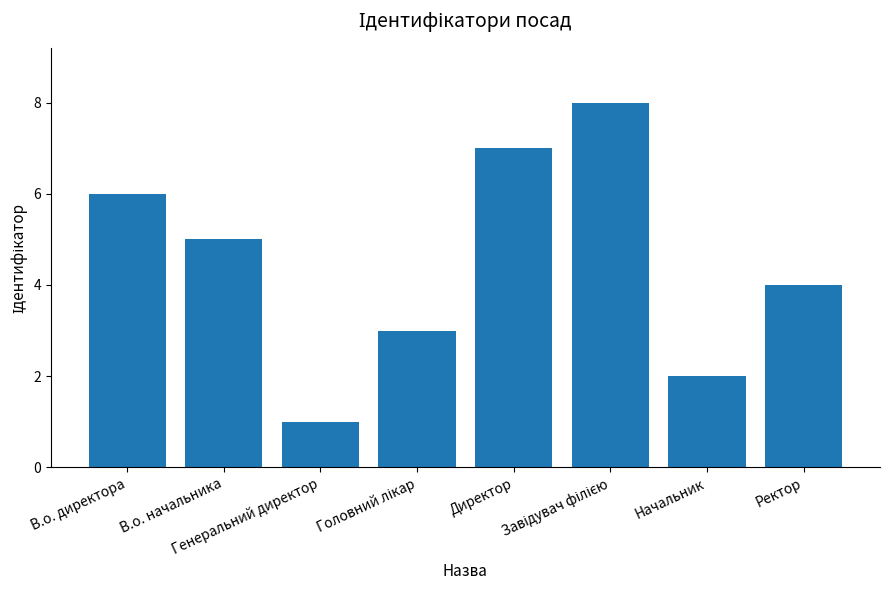

What is the greatest value displayed?

8